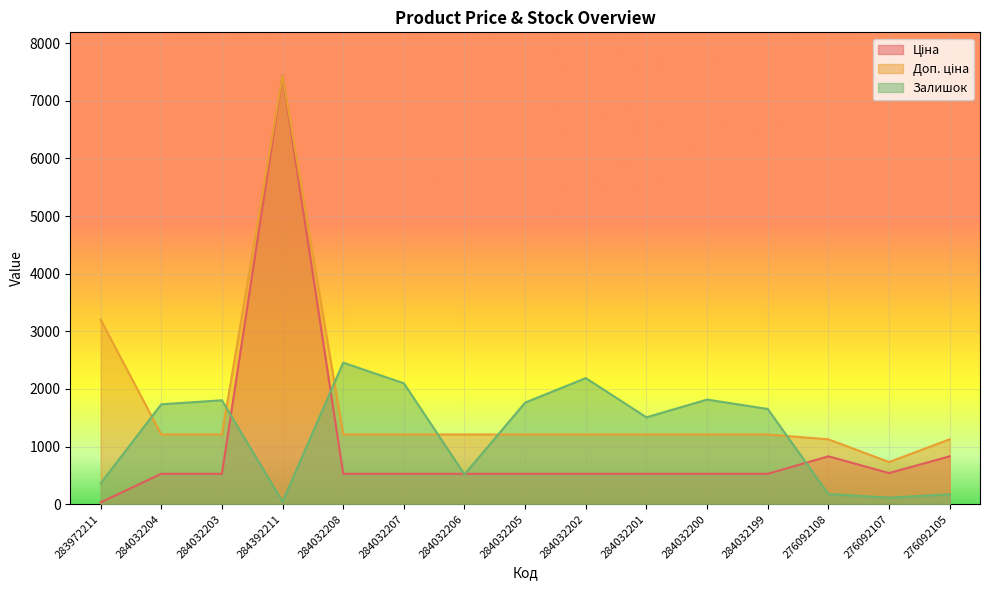

How many lines are shown in the chart?

3